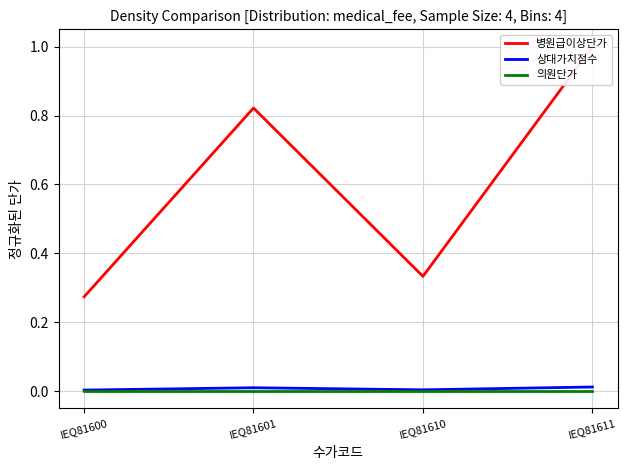

Is it true that 상대가치점수 equals 0.0 at IEQ81610?

False